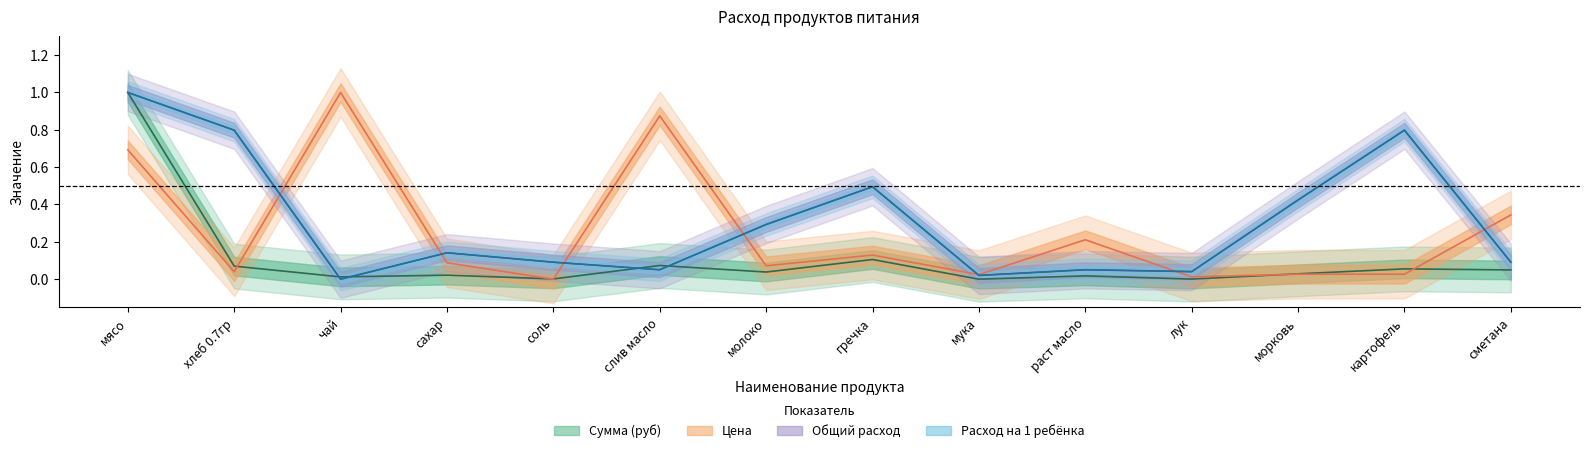

At which label is Цена closest to 0?

соль